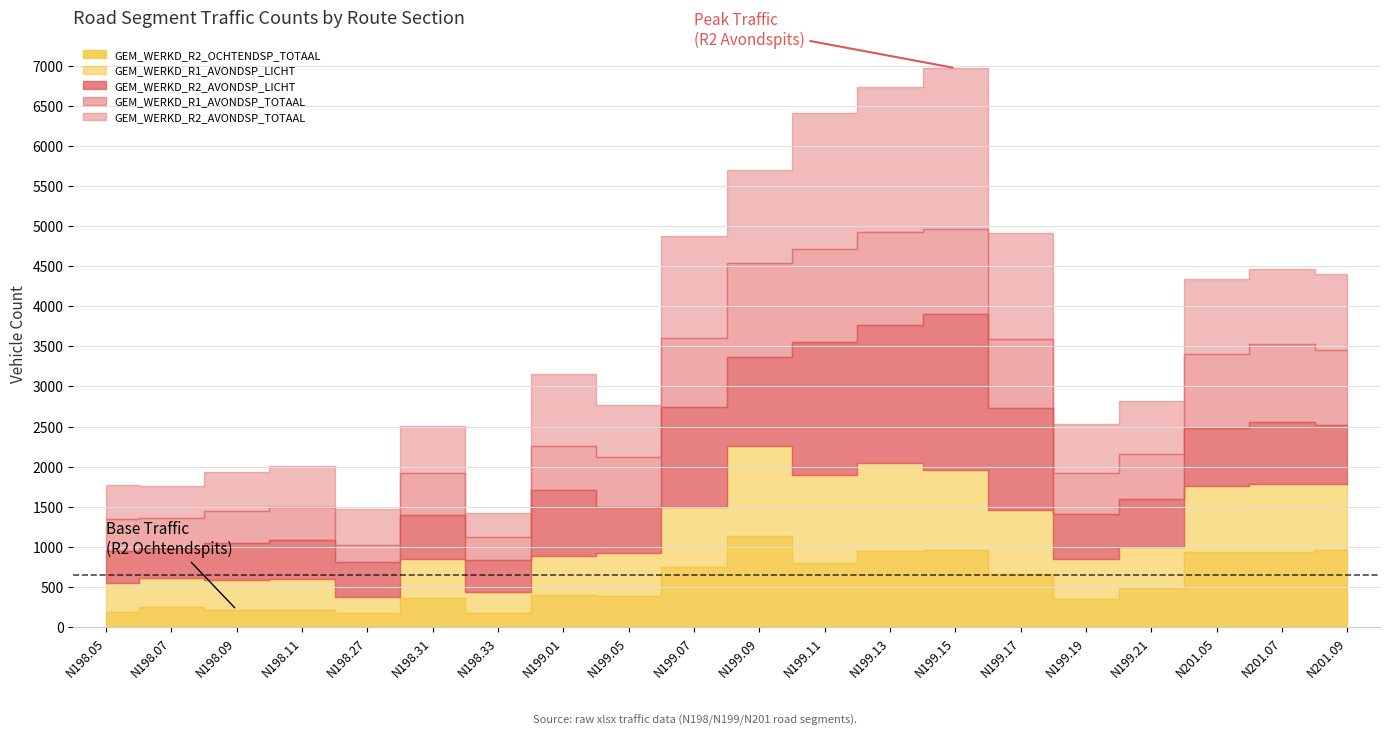

What is the sum of all GEM_WERKD_R2_OCHTENDSP_TOTAAL values?

11287